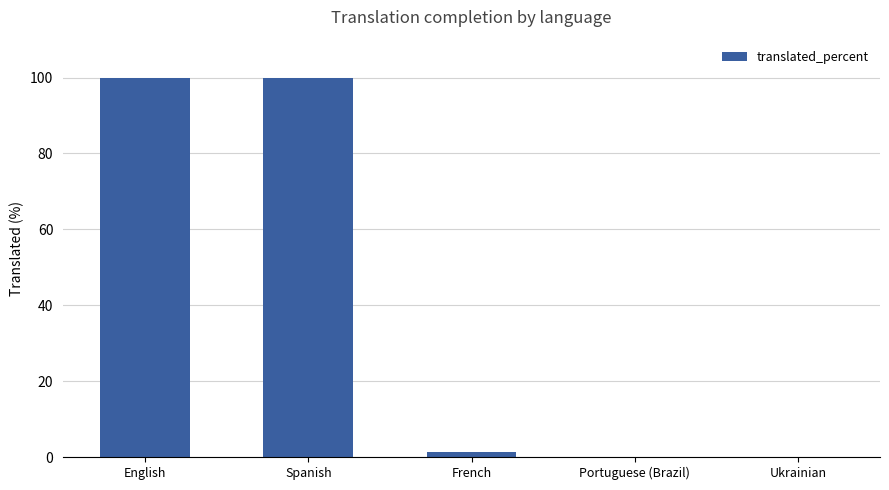

Read the value at English.

100.0